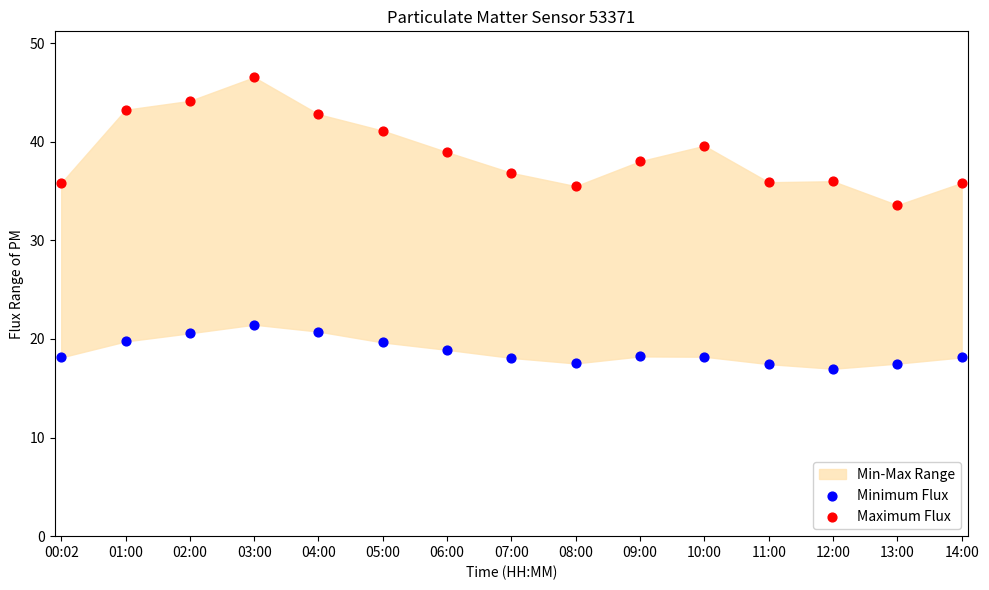

Which series has the largest Y range (max minus min)?

Maximum Flux